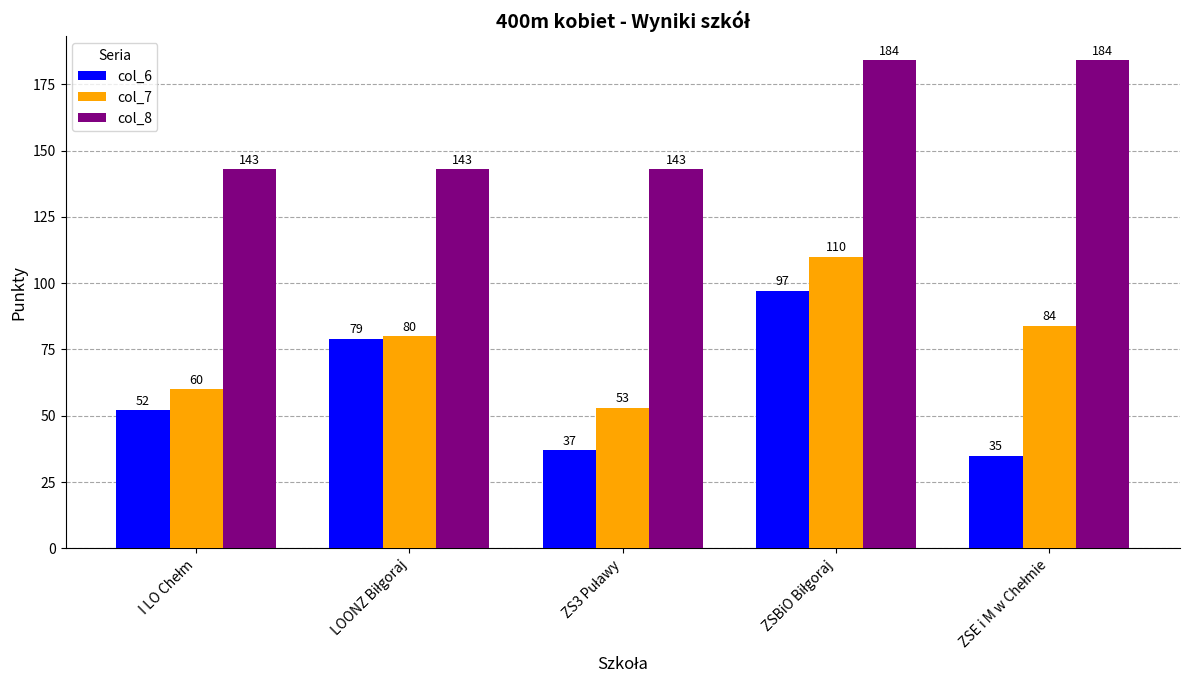

What is the value of the col_7 bar at the 4th from the left?

110